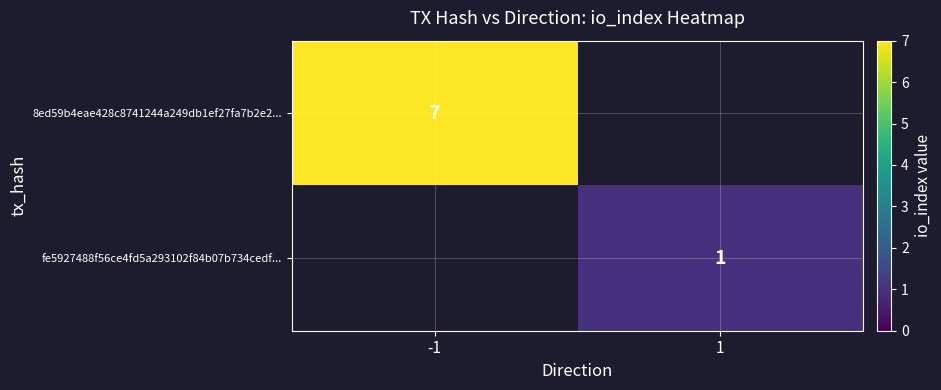

True or false: 8ed59b4eae428c8741244a249db1ef27fa7b2e2... has a value of 11 at -1.

False